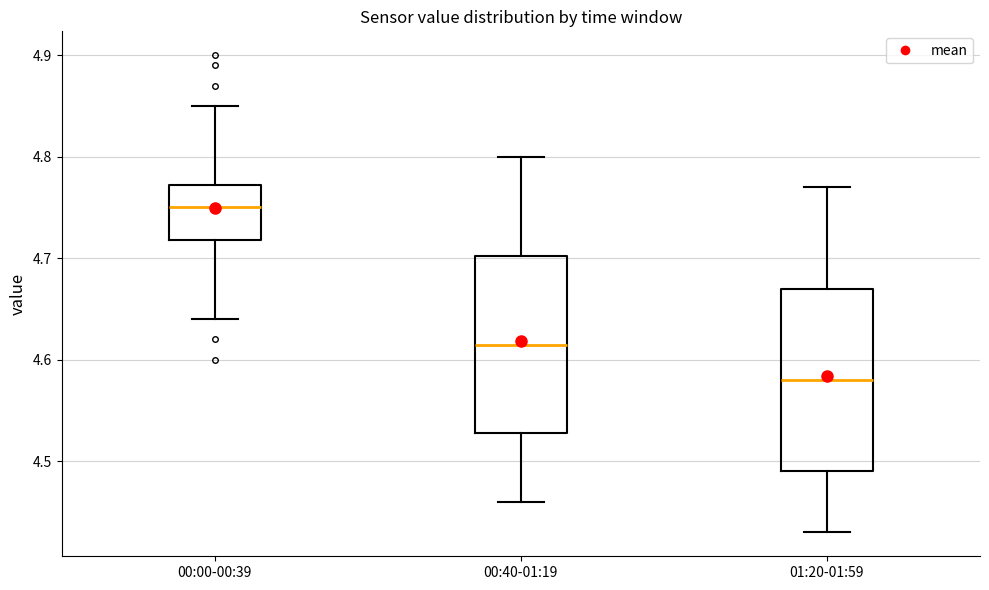

Where does the upper whisker of the box for 00:00-00:39 end on the y-axis? The values are not printed on the chart, so give them approximately, as read against the axis.

4.85